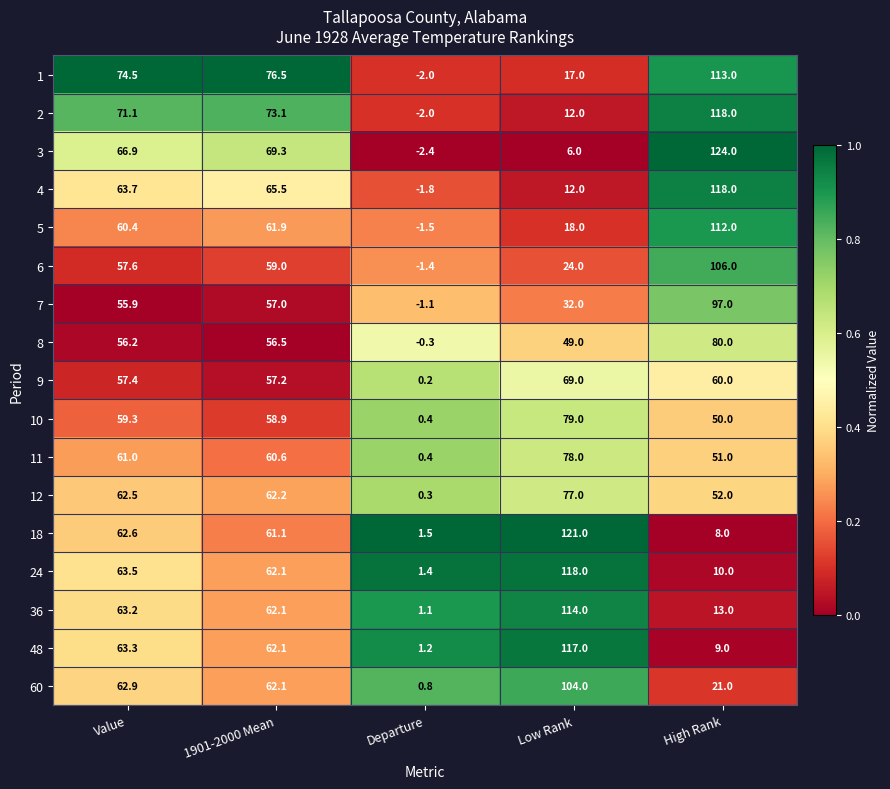

At which label is 1 closest to 55?

Value